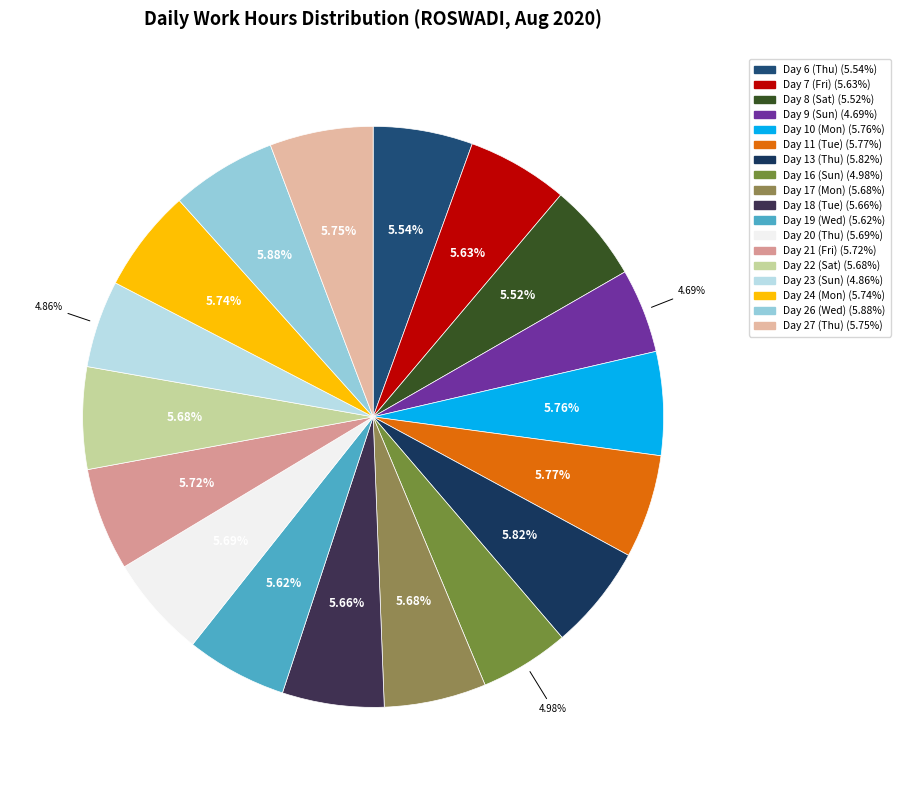

How many slices are in this pie chart?

18